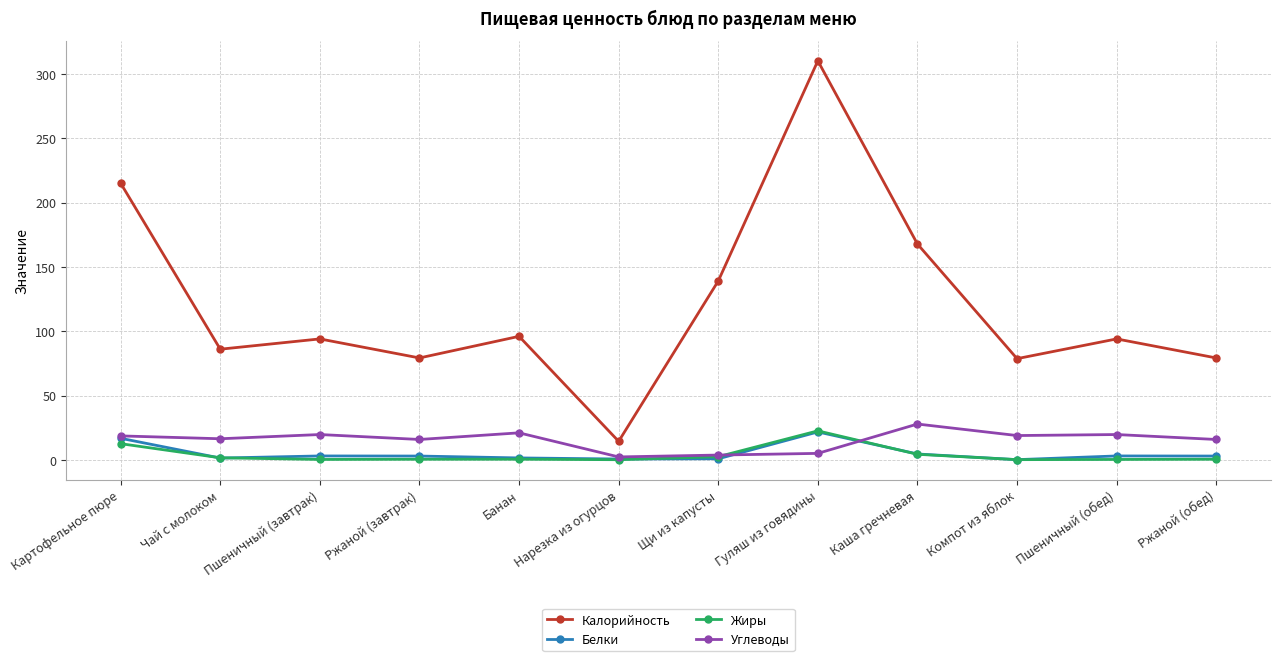

In Калорийность, how many points are higher than both neighbors (excluding endpoints)?

4